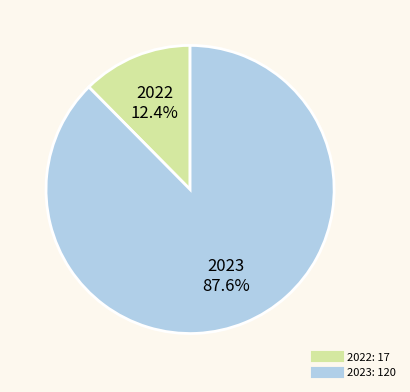

What percentage is NOT represented by 2022?

87.6%